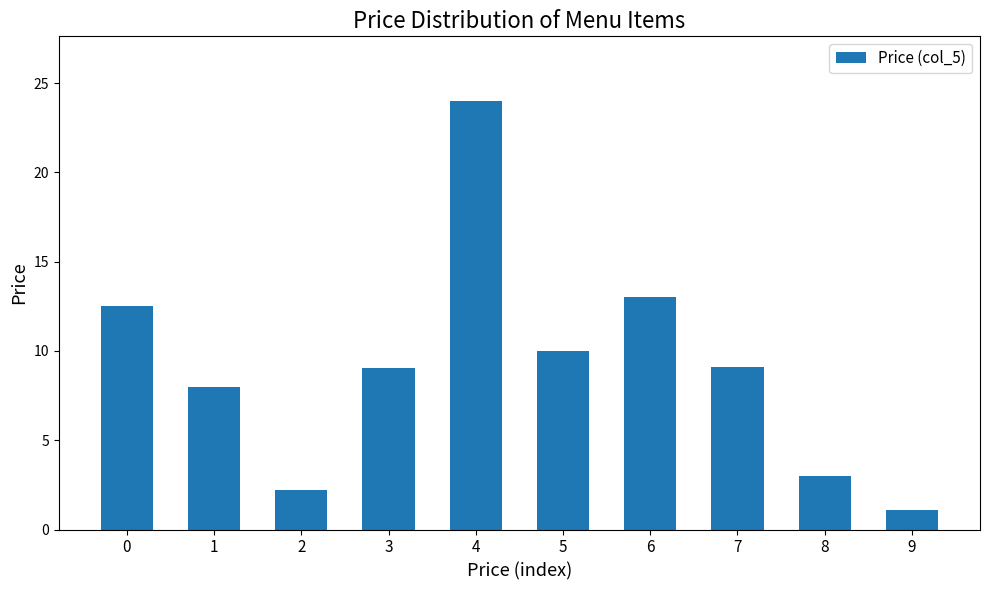

Reading left to right, extract all data points from this chart.

0=12.5	1=8.0	2=2.2	3=9.1	4=24.0	5=10.0	6=13.0	7=9.1	8=3.0	9=1.1